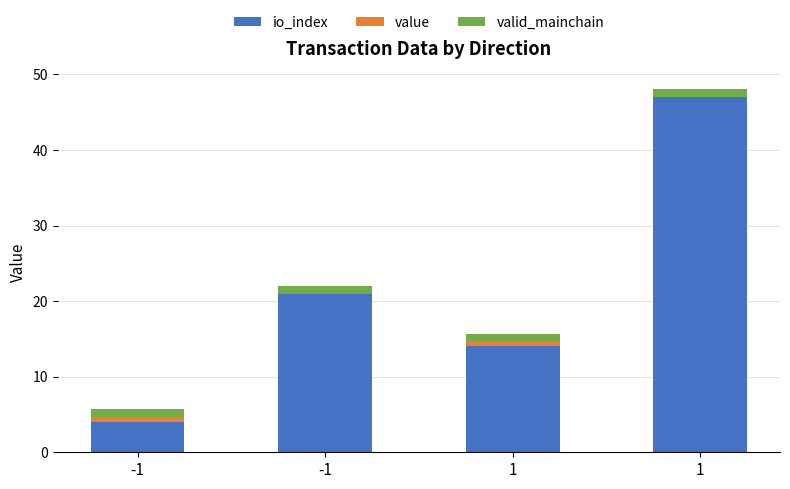

Which series changed the most between 1 and 1?

io_index